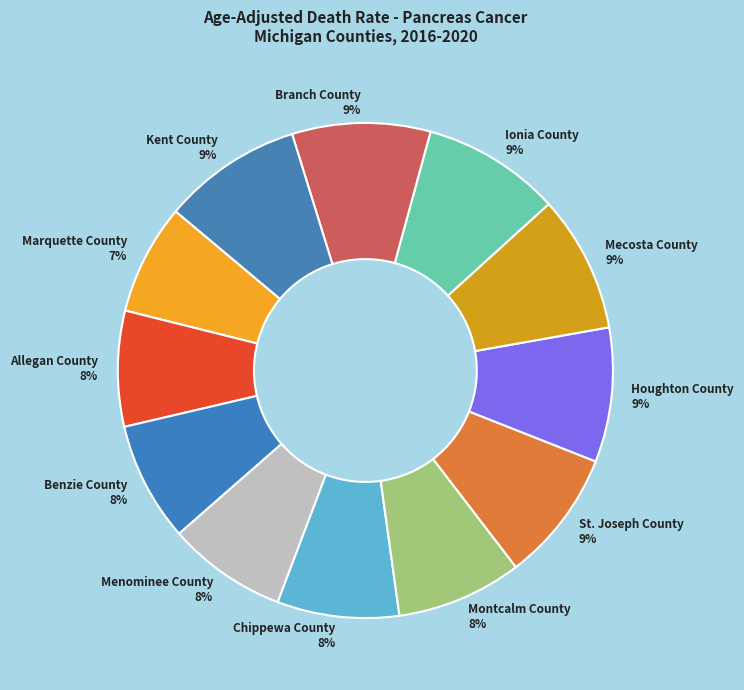

Combined, do Montcalm County 8% and St. Joseph County 9% account for over 50%?

No